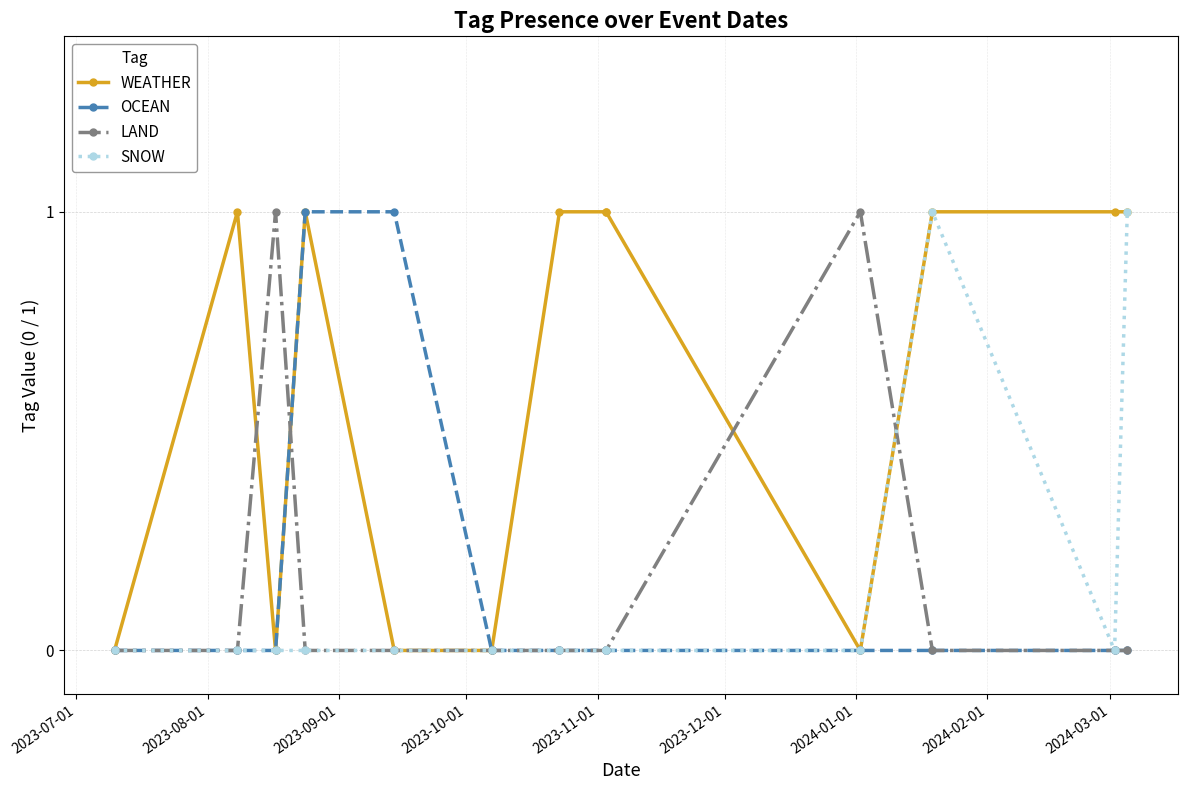

What is the difference between the maximum and minimum values in the SNOW series?

1